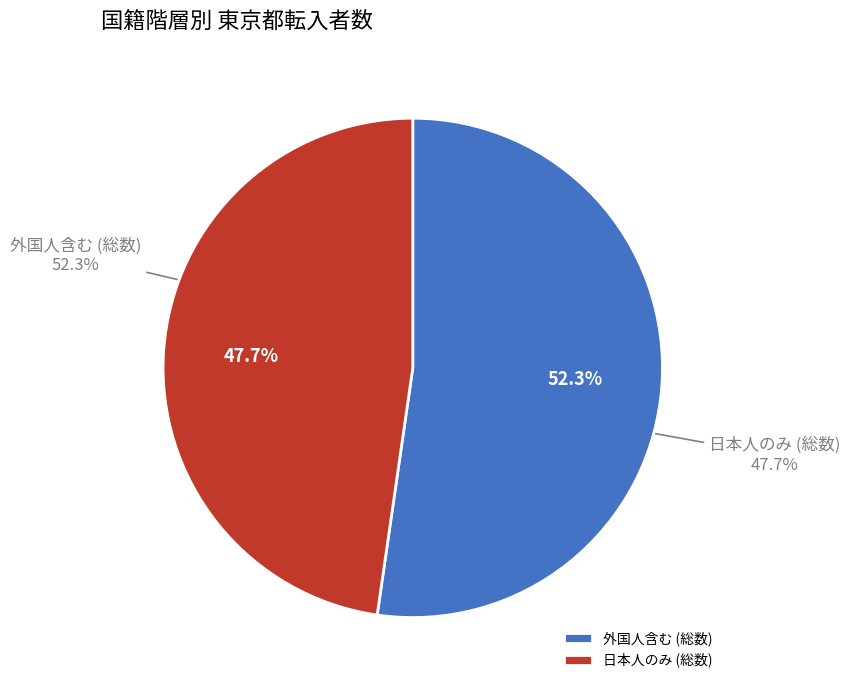

Does any single category account for the majority?

Yes